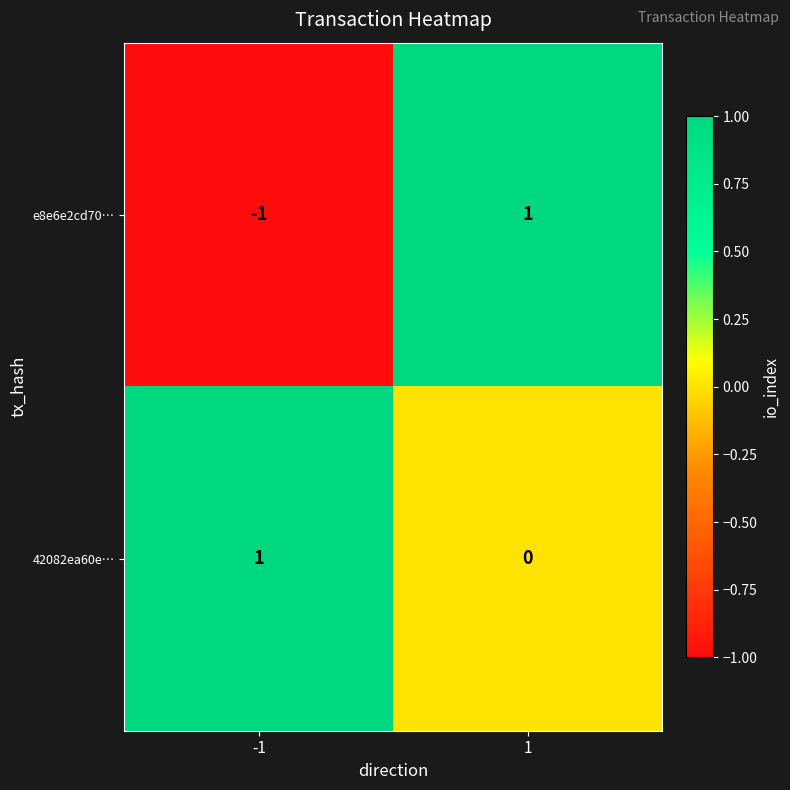

Between -1 and 1, which series saw the biggest shift?

e8e6e2cd70…